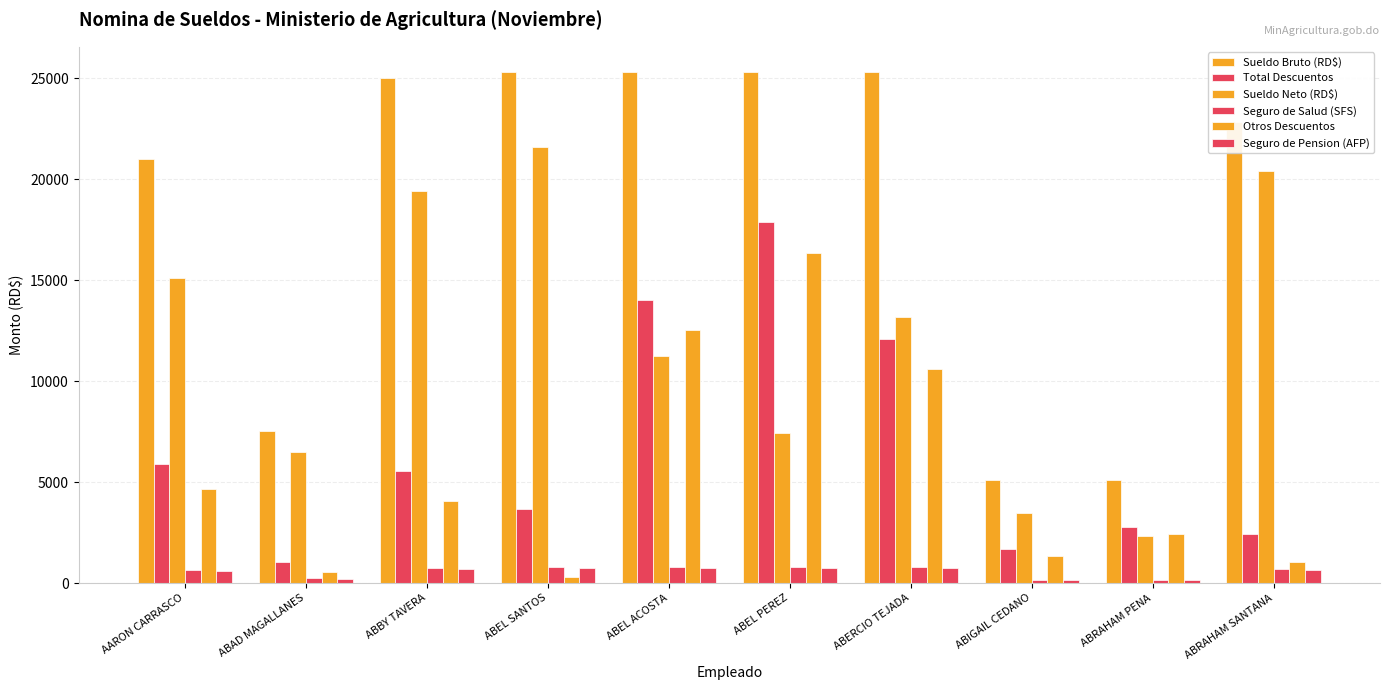

At which category does the chart reach its minimum across all series?

ABIGAIL CEDANO